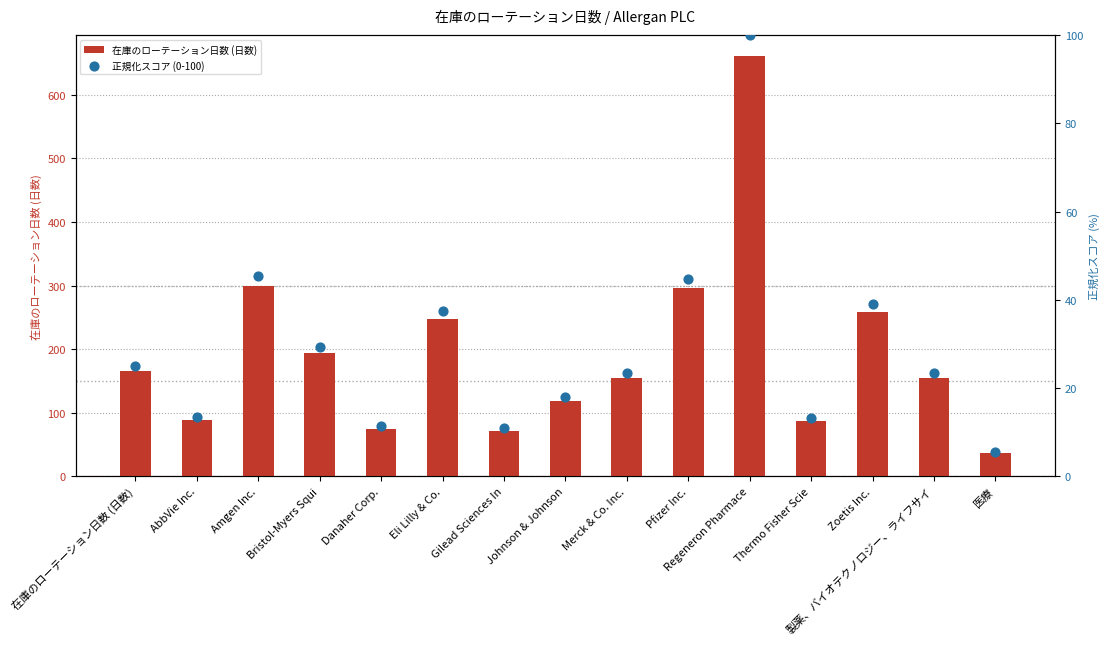

Which series reaches the minimum Y coordinate?

正規化スコア (0-100)